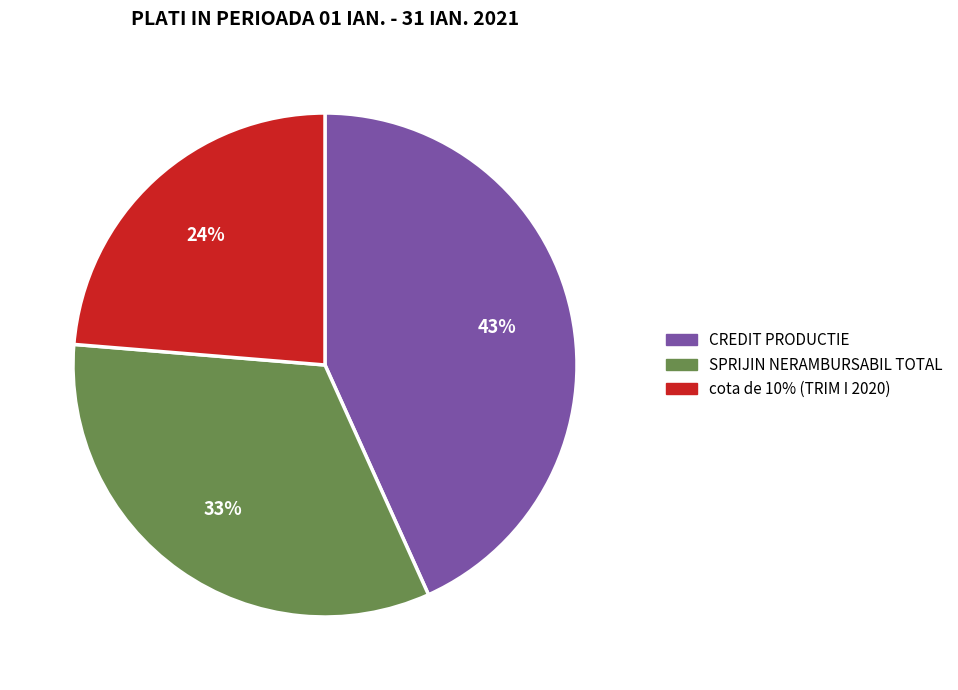

Is there a majority slice in this chart?

No